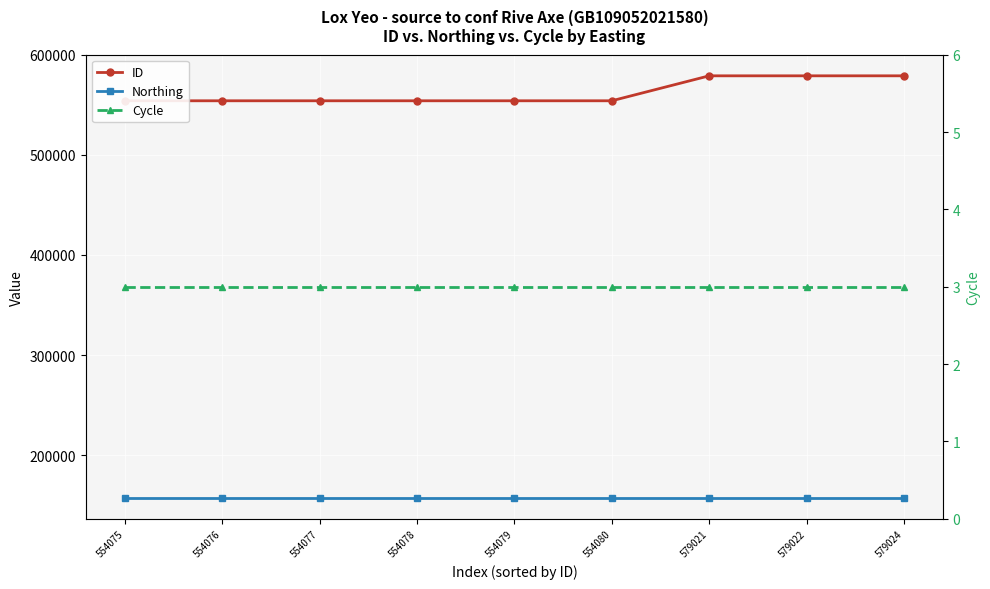

The ID series shows 554075 at 554075. True or false?

True